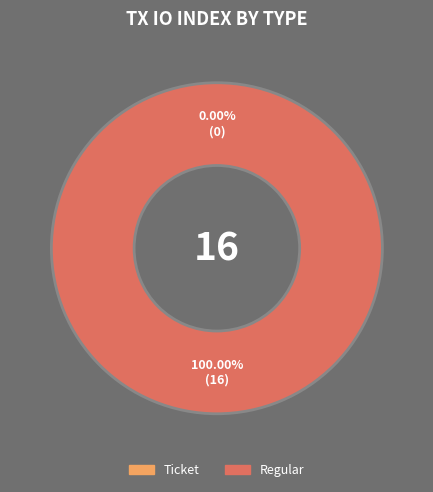

What percentage is the 1 slice, to the nearest percent?

100%